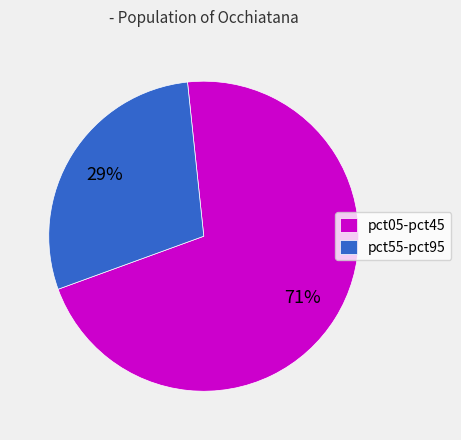

What is the majority slice?

pct05-pct45